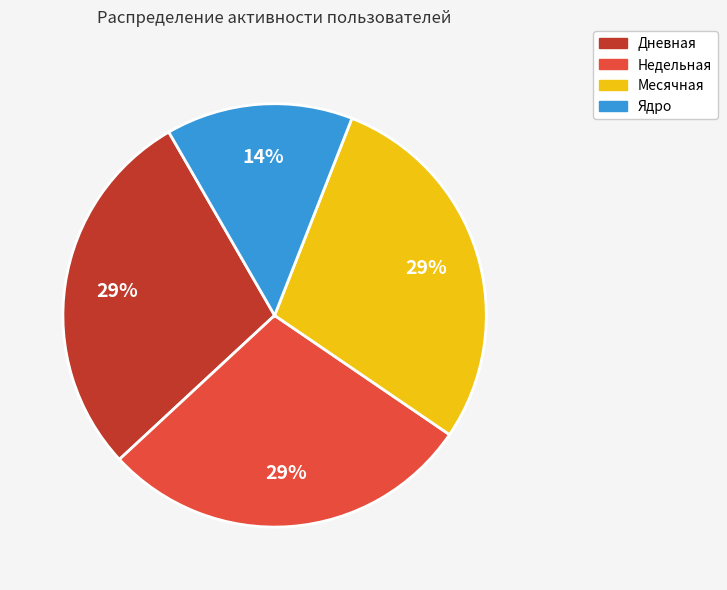

Which category has the smallest portion of the pie?

Ядро